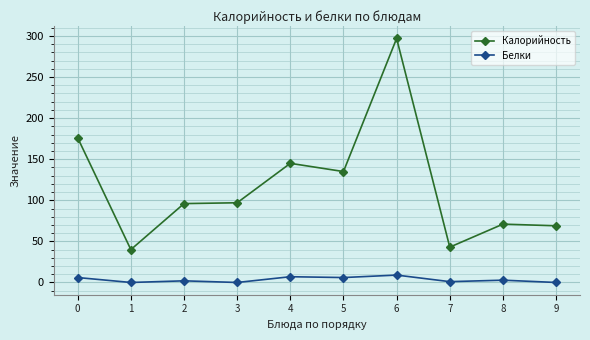

What is the difference between the second highest and minimum values in the Белки series?

7.0